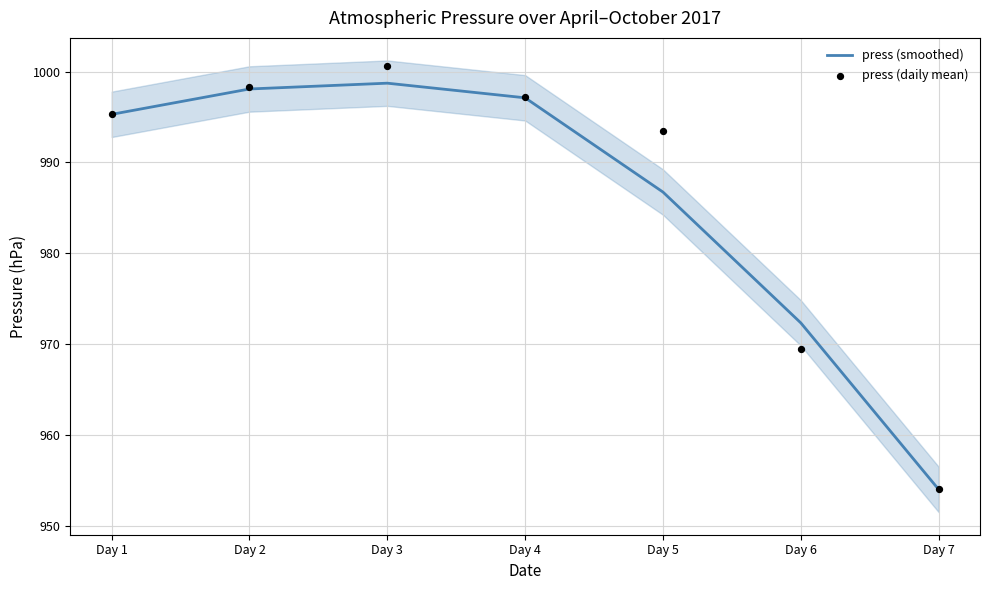

What are all the series names shown in the legend?

press (smoothed), press (daily mean)